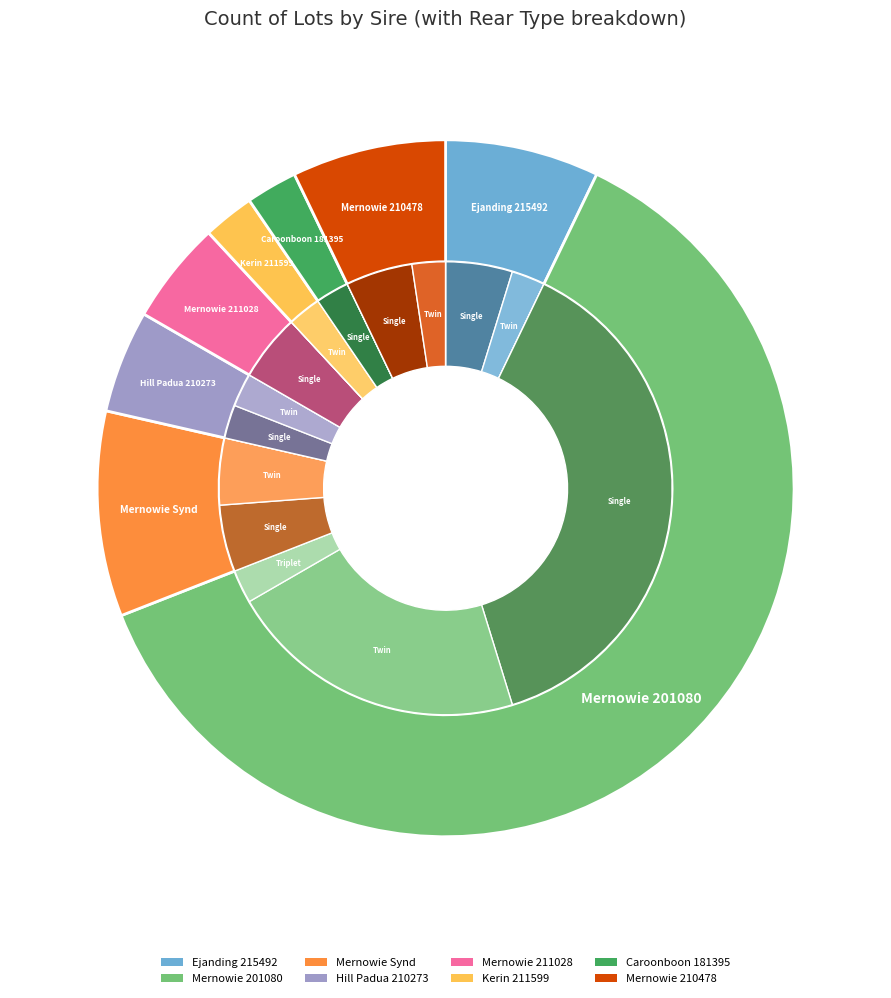

To the nearest percent, what percentage of the pie is Mernowie Synd?

10%